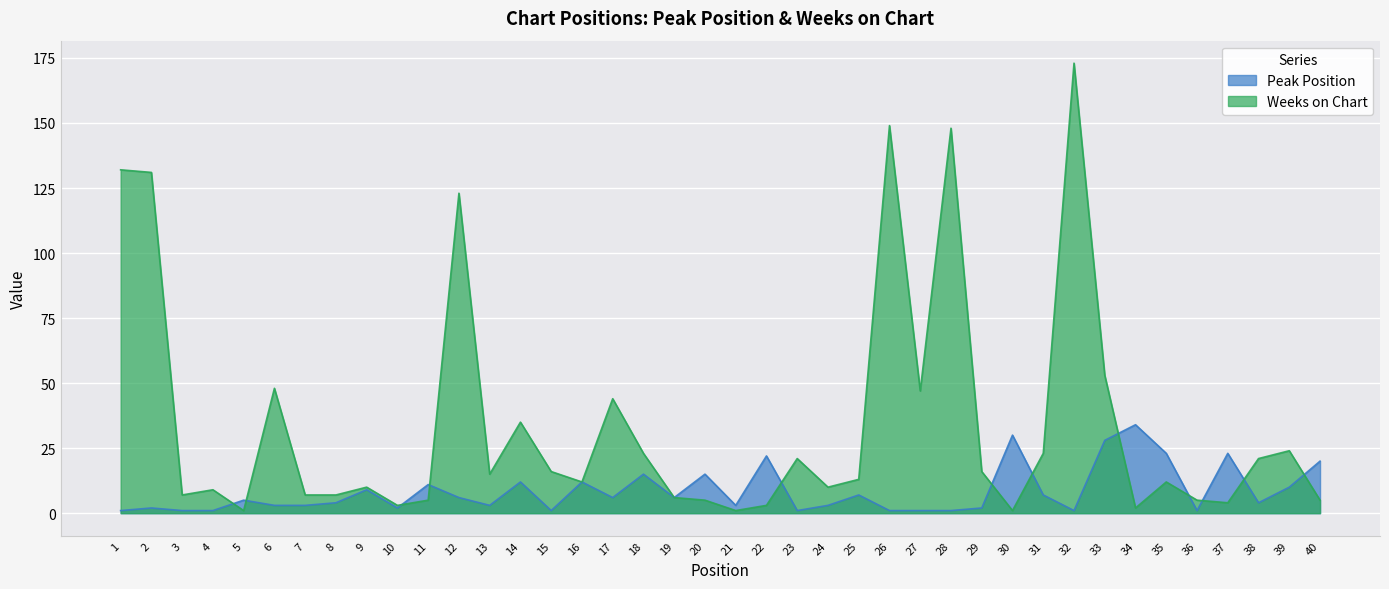

Where does the Peak Position series first go above 5?

9